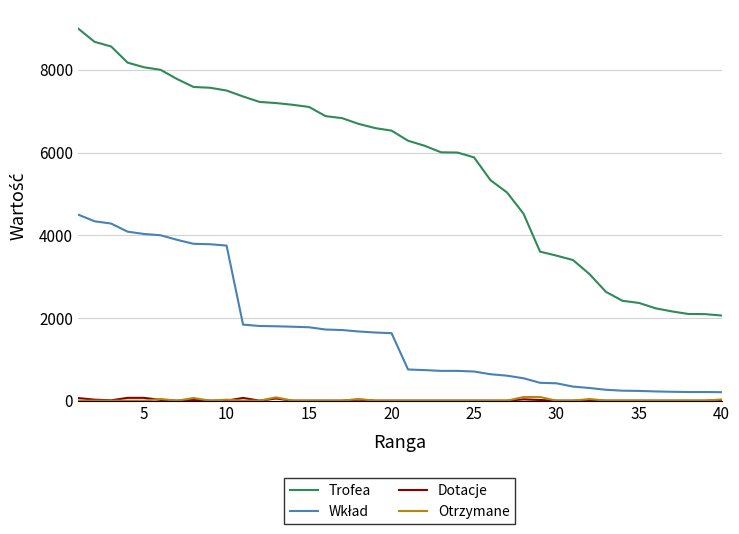

What is the greatest value displayed?

9000